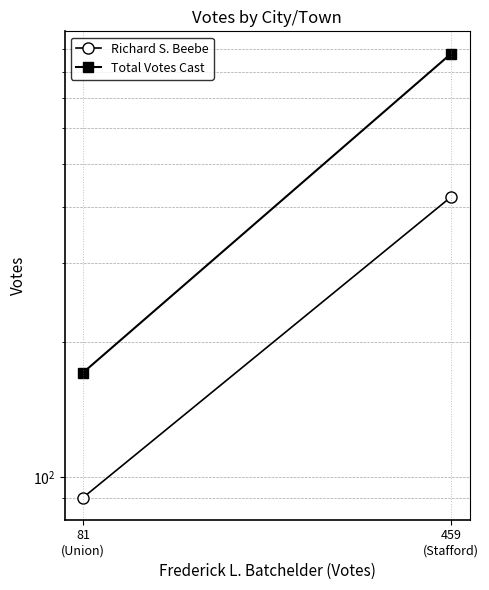

Reading right to left, transcribe all the data shown in this chart.

Richard S. Beebe: 90	422
Total Votes Cast: 171	881